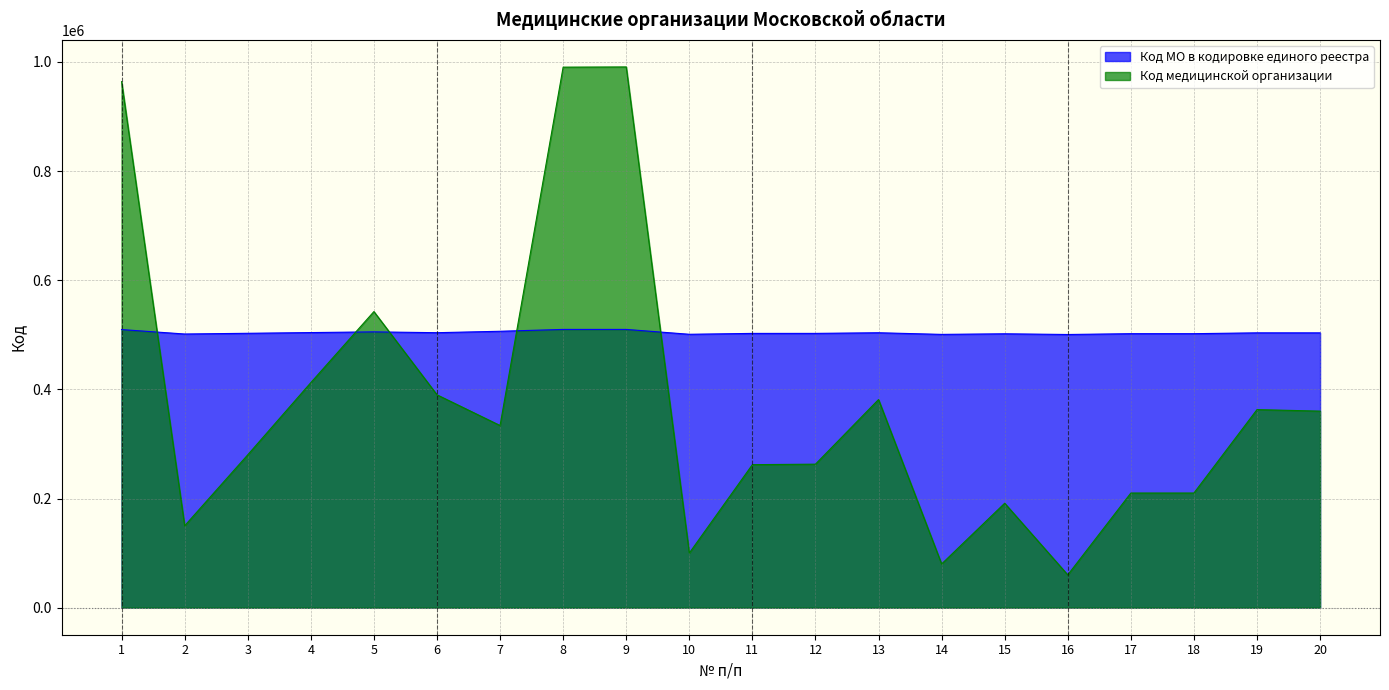

What is the smallest value displayed?

60101